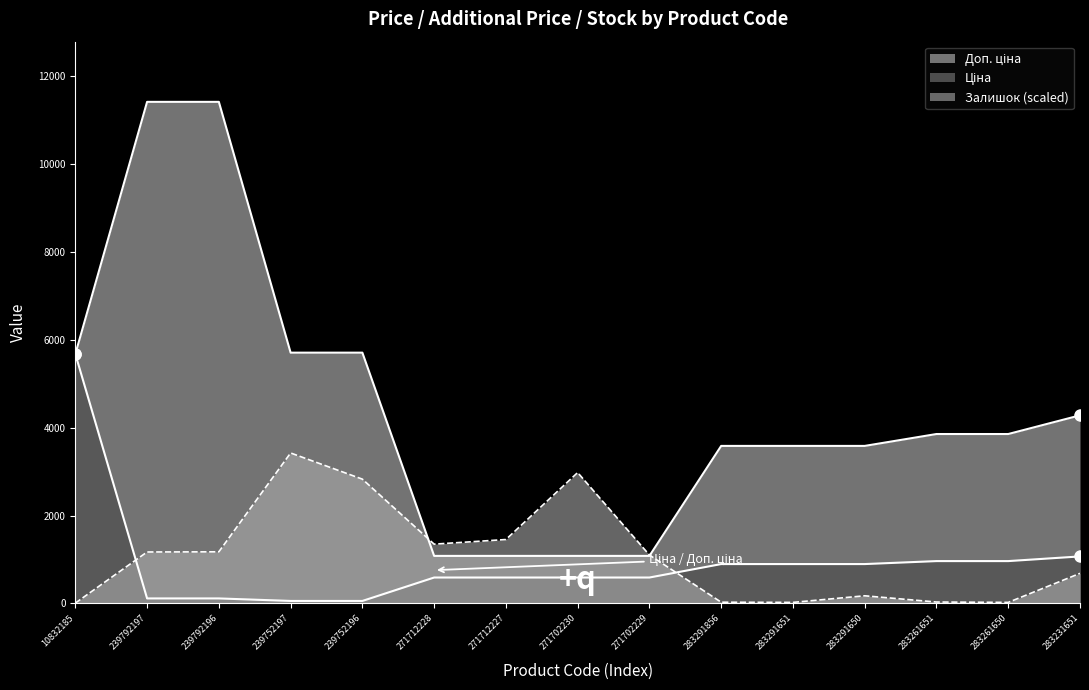

True or false: Ціна has more than 1 points higher than both neighbors.

False